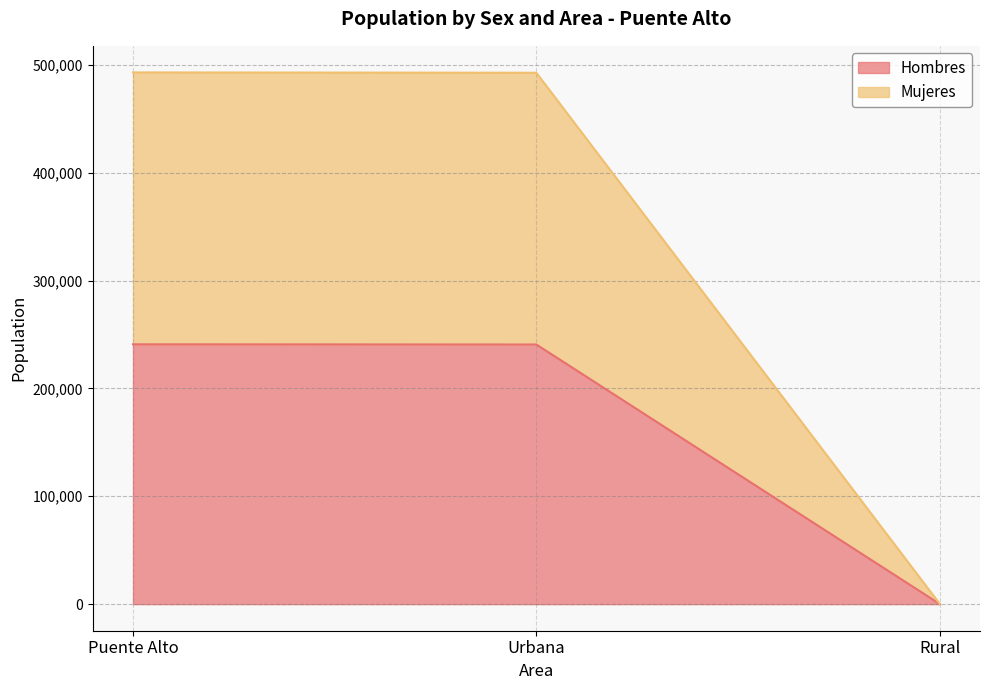

Which has a higher value, Rural or Puente Alto?

Puente Alto